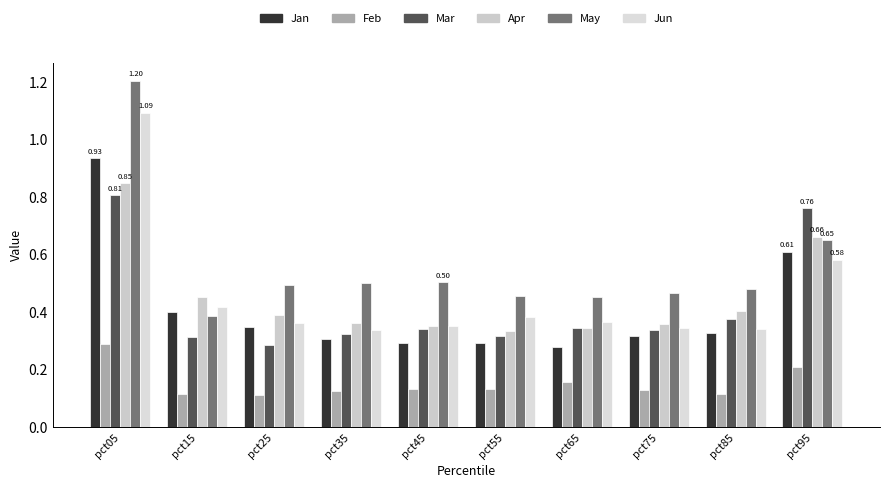

How many series are shown in this chart?

6